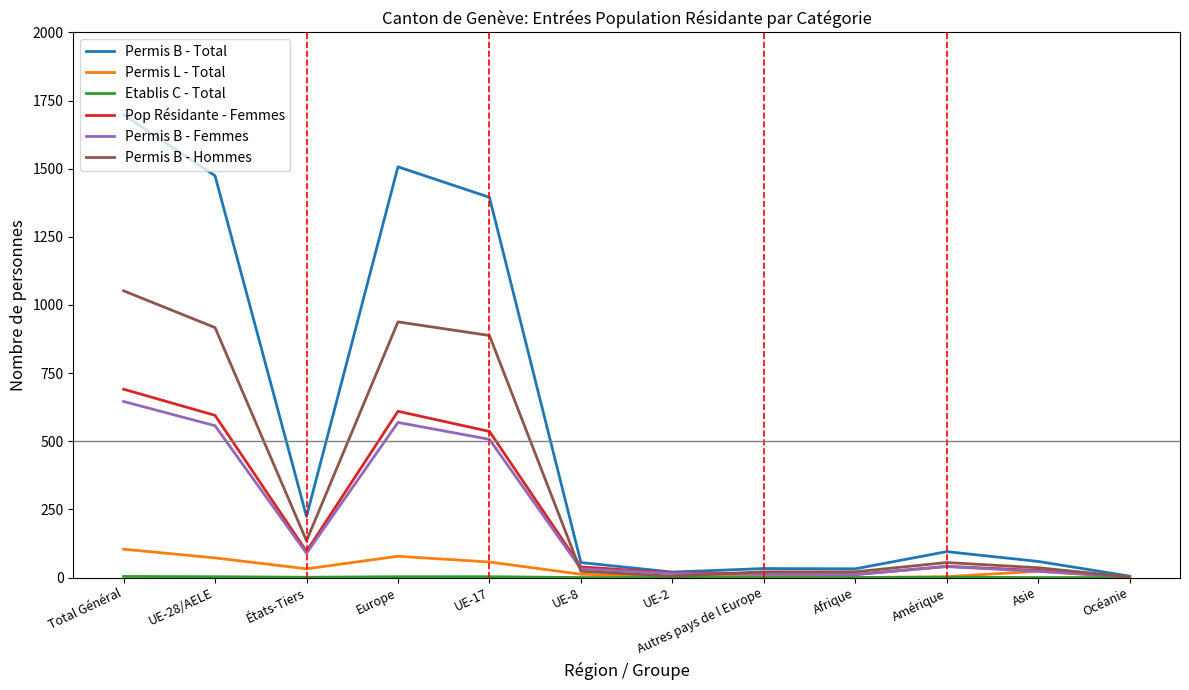

Which series has the largest total across all categories?

Permis B - Total